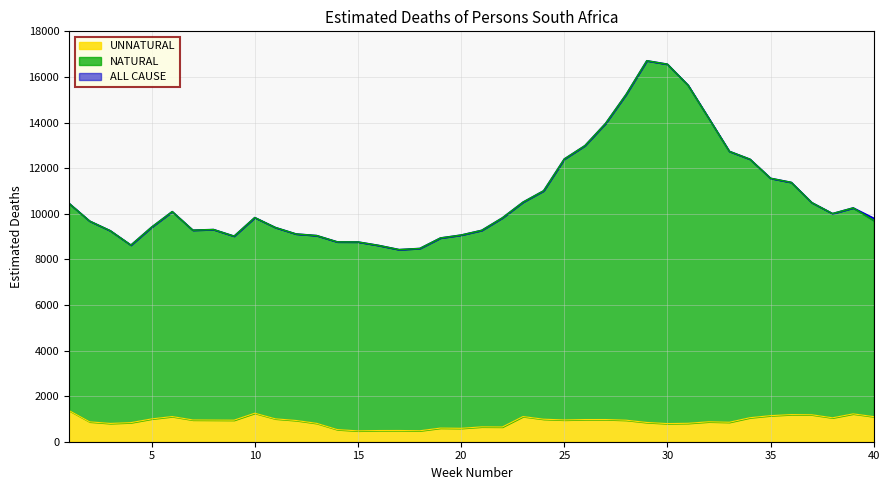

What is the difference between the NATURAL values at 33 and 19?

3800.4